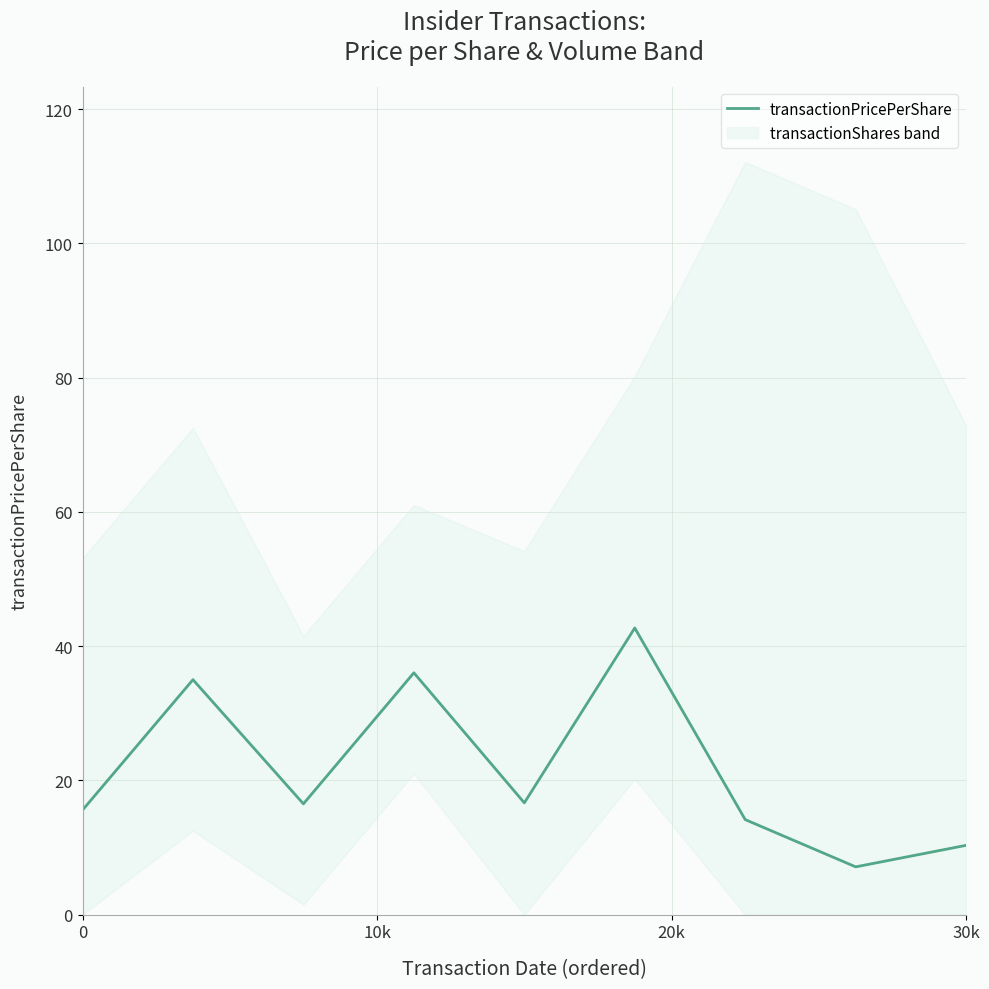

What is the lowest value of the transactionPricePerShare series?

7.1